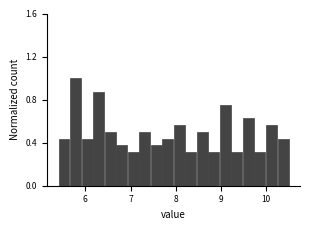

Around what value on the x-axis is the tallest bar? Give the approximate position of its centre, as read against the axis.

5.8